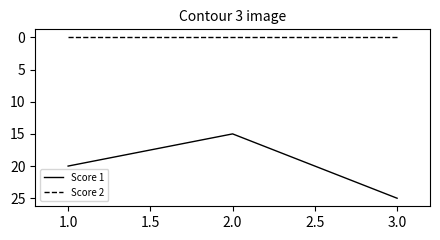

Is this an area chart (filled region under the line)?

No